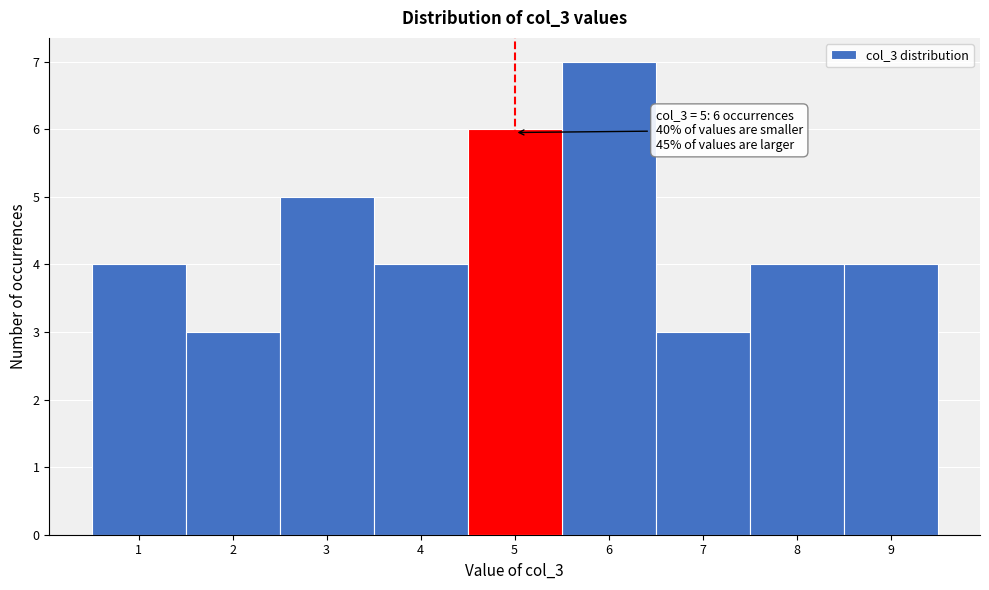

Which range on the x-axis has the tallest bar?

5.5 to 6.5